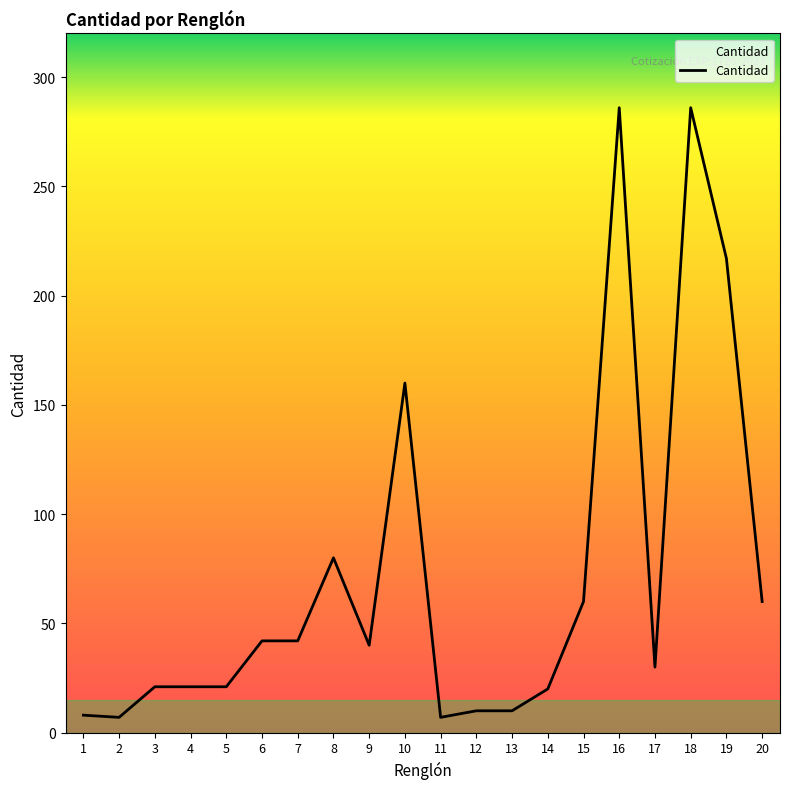

What is the change in value from 4 to 18?

+265